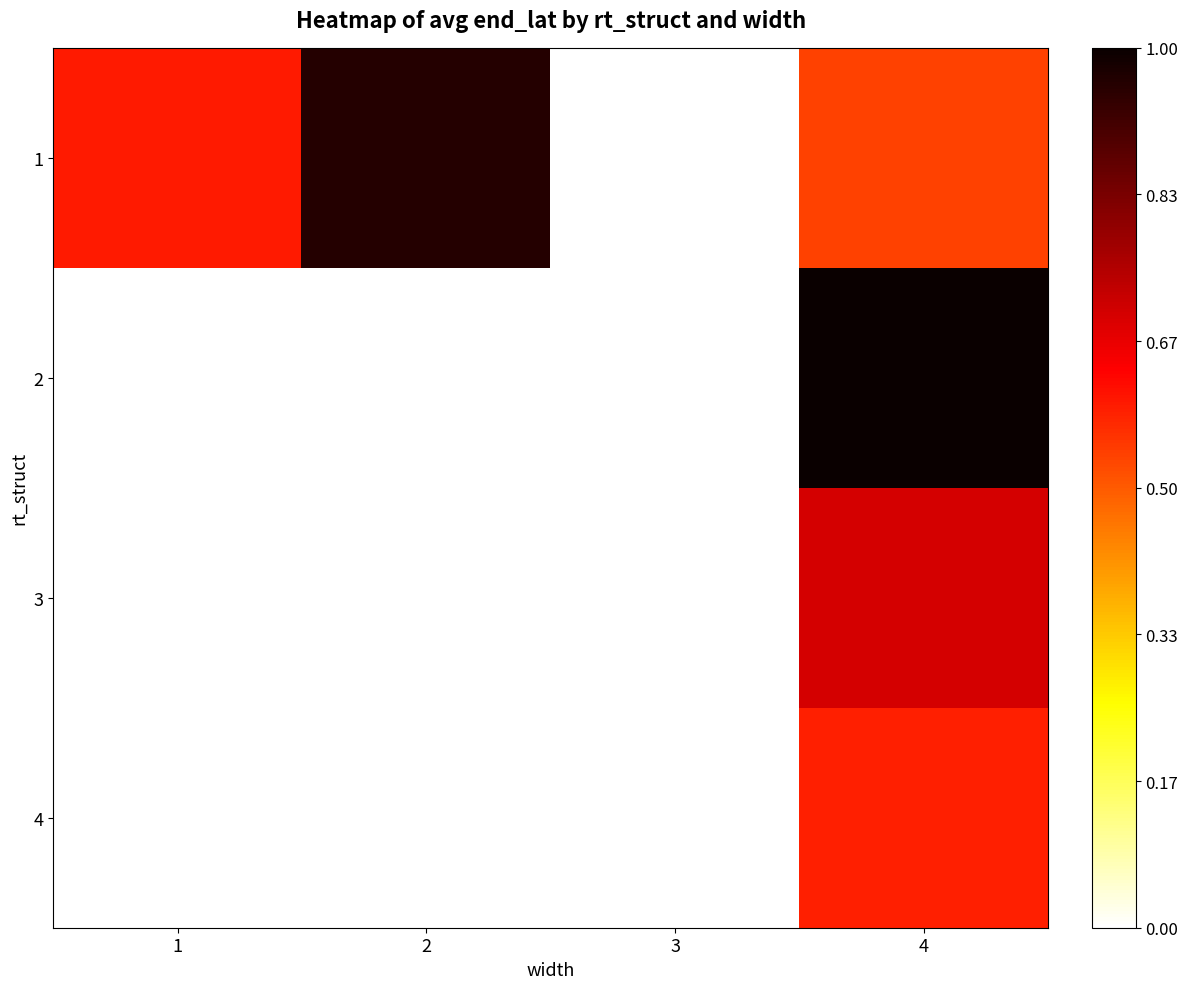

At how many categories does at least one series exceed 0?

3